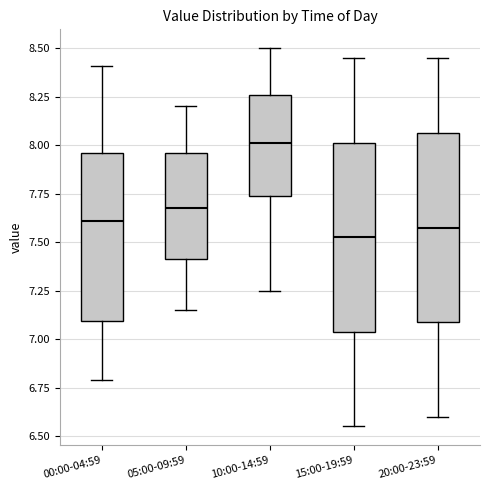

Reading left to right, transcribe this box plot: for each box, give where its median line is, the range the box spans, and where its two whiskers end, as read against the y-axis. The values are not printed on the chart, so give them approximately, as read against the axis.

00:00-04:59: median 7.60, box 7.10 to 7.95, whiskers 6.80 to 8.40
05:00-09:59: median 7.70, box 7.40 to 7.95, whiskers 7.15 to 8.20
10:00-14:59: median 8.00, box 7.75 to 8.25, whiskers 7.25 to 8.50
15:00-19:59: median 7.55, box 7.05 to 8.00, whiskers 6.55 to 8.45
20:00-23:59: median 7.60, box 7.10 to 8.05, whiskers 6.60 to 8.45